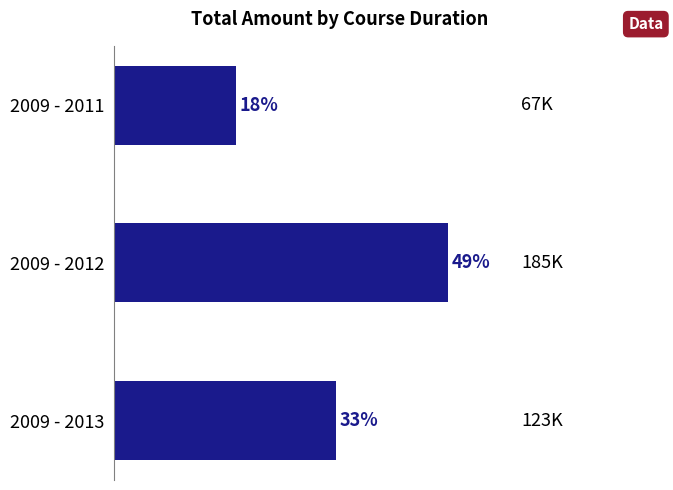

Are the bars horizontal?

Yes